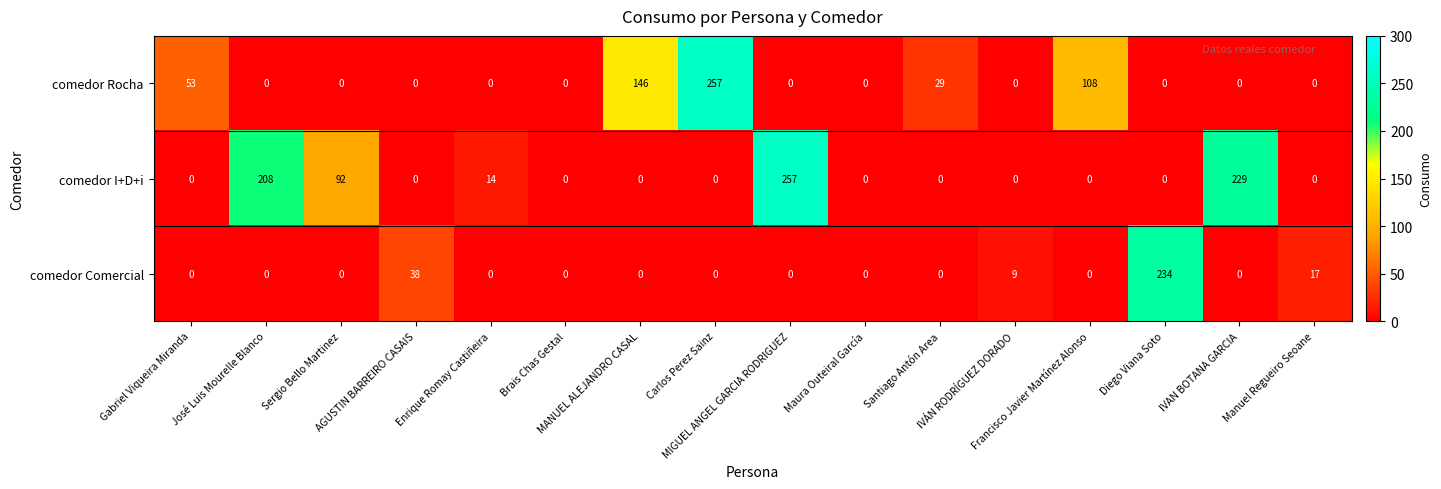

What is the maximum value for comedor Rocha?

257